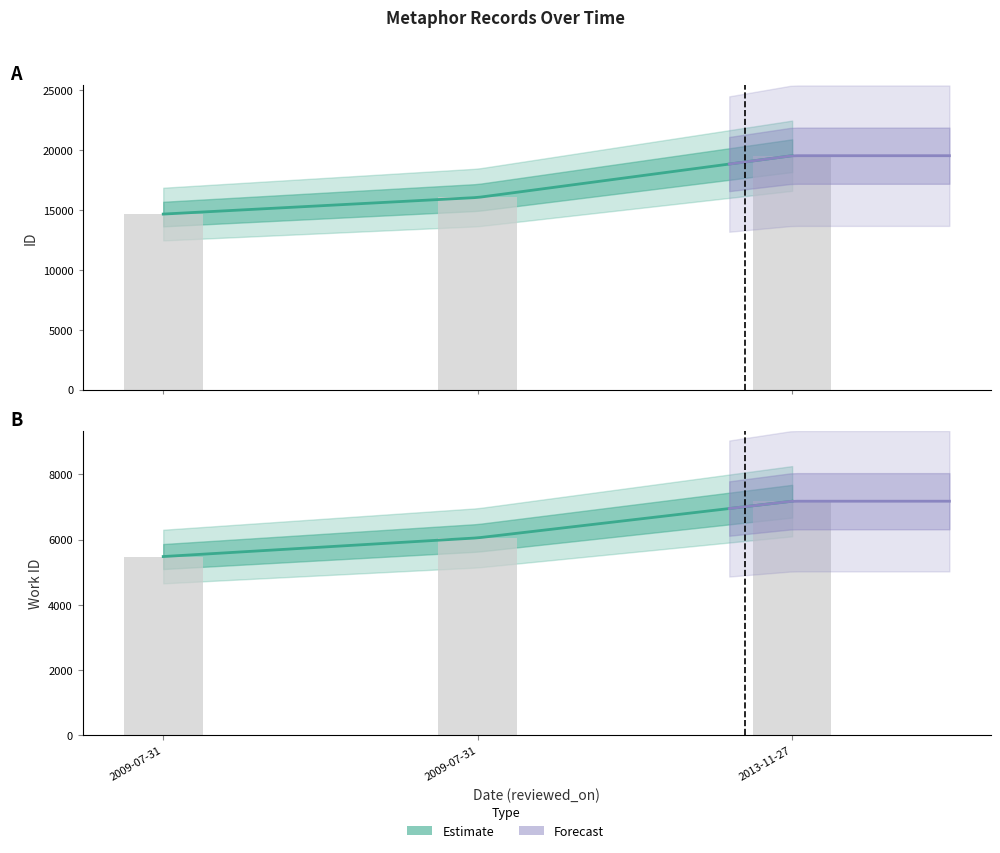

Which category has the highest value across all series?

2013-11-27